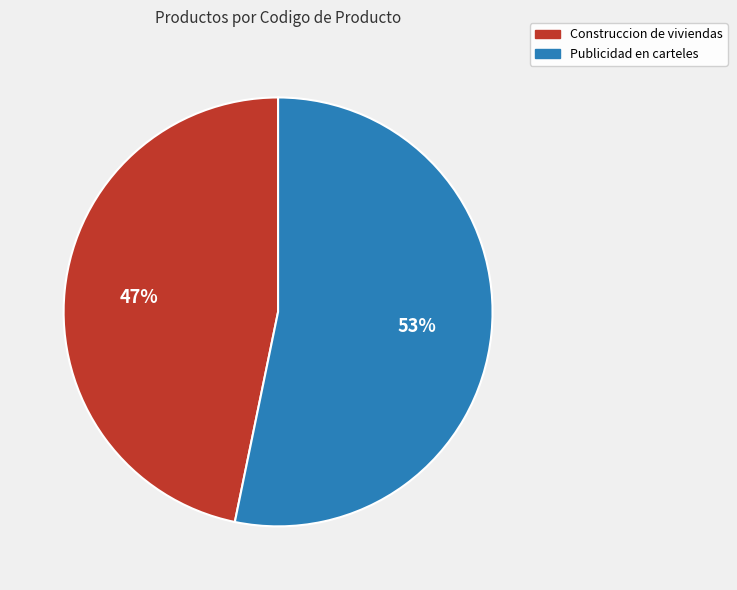

True or false: Construccion de viviendas accounts for 47% of the total.

True